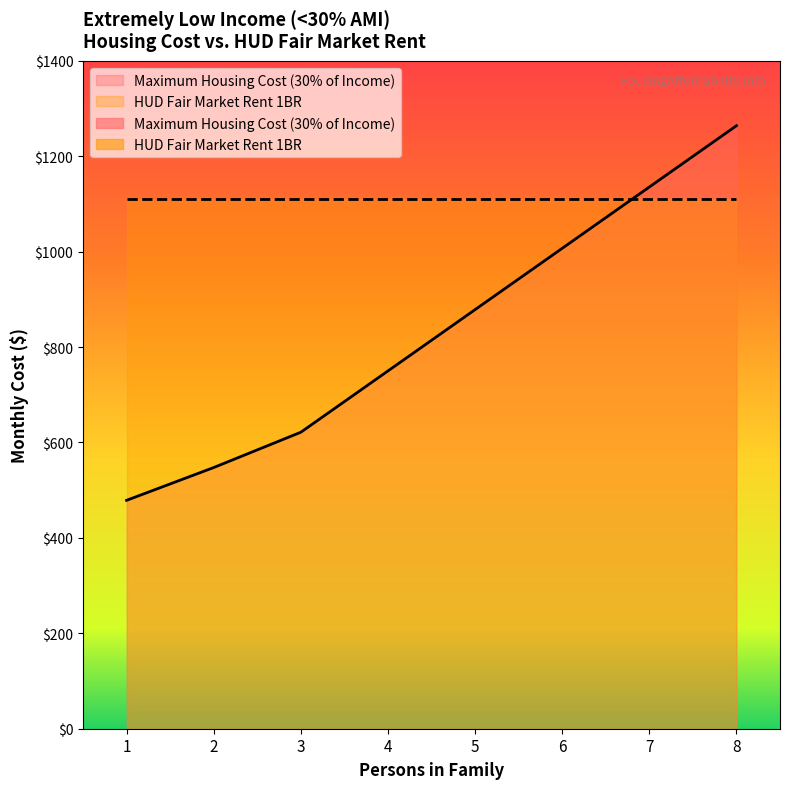

List the labels in order of value, largest first.

8, 7, 6, 5, 4, 3, 2, 1